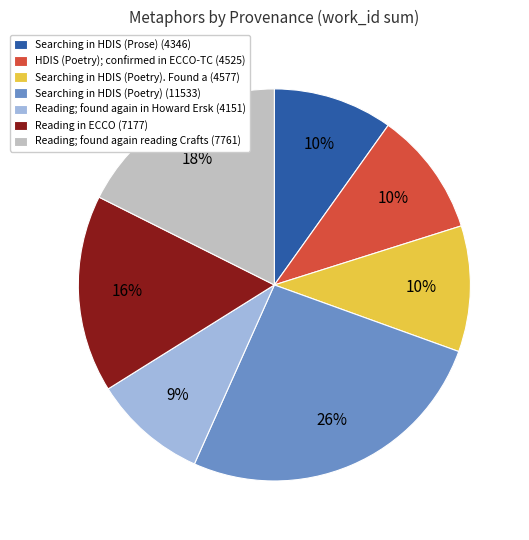

What percentage is the HDIS (Poetry); confirmed in ECCO-TC (4525) slice, to the nearest percent?

10%